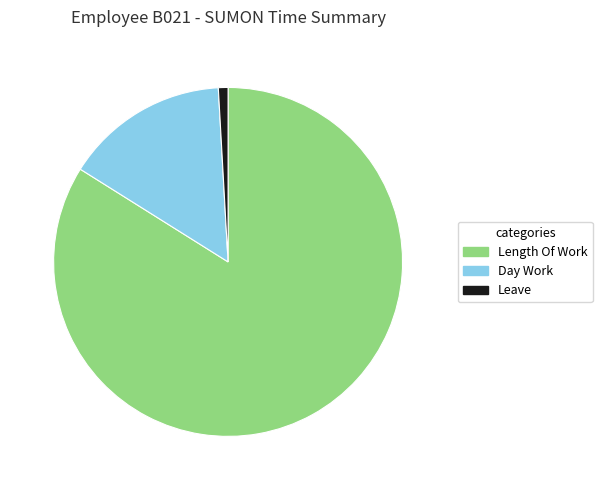

What is the smallest slice in the pie chart?

Leave